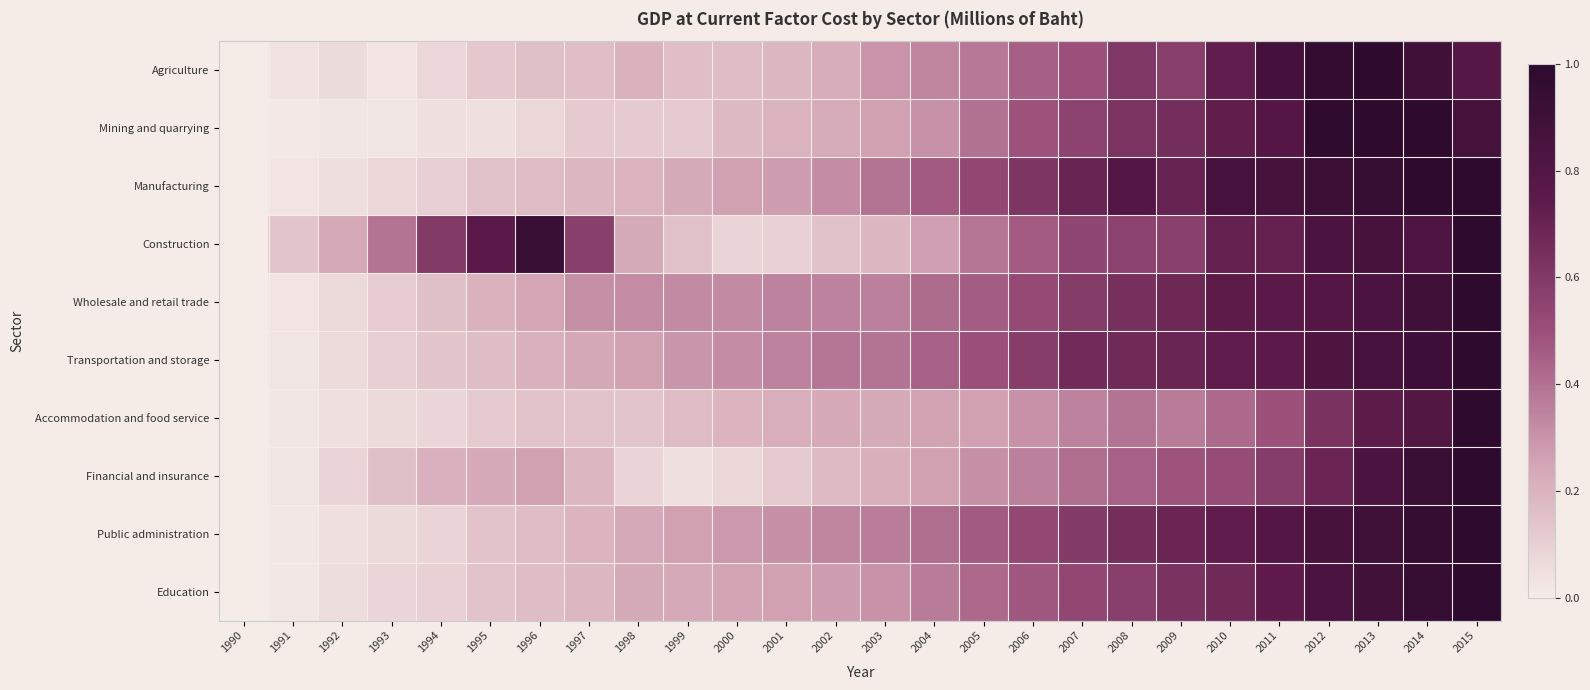

At how many categories does at least one series exceed 0?

25